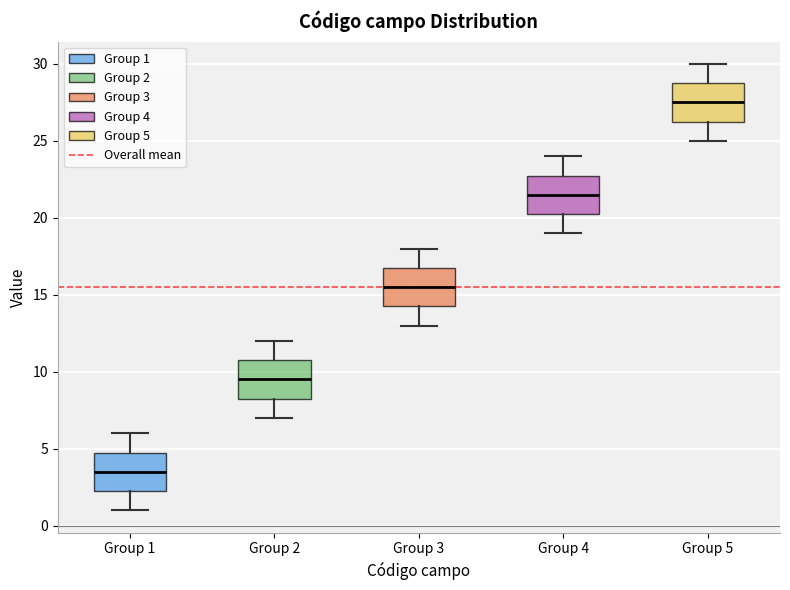

Where is the lower edge of the box for Group 4 on the y-axis? The values are not printed on the chart, so give them approximately, as read against the axis.

20.5